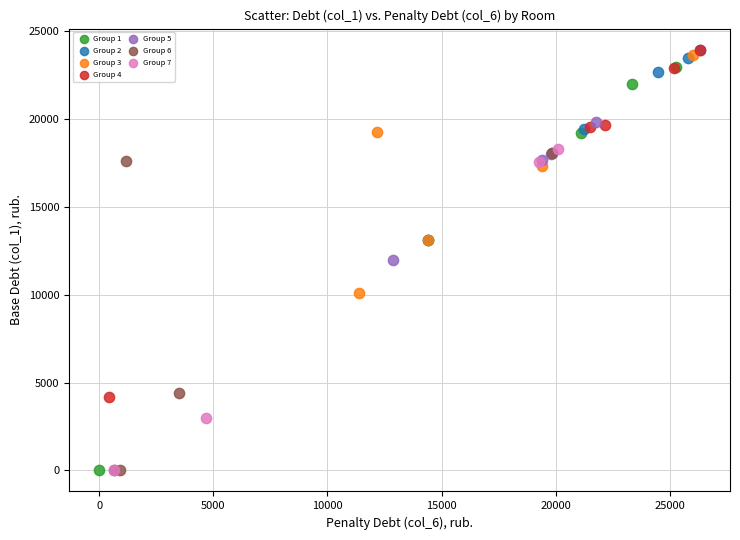

Which series has the largest Y range (max minus min)?

Group 1